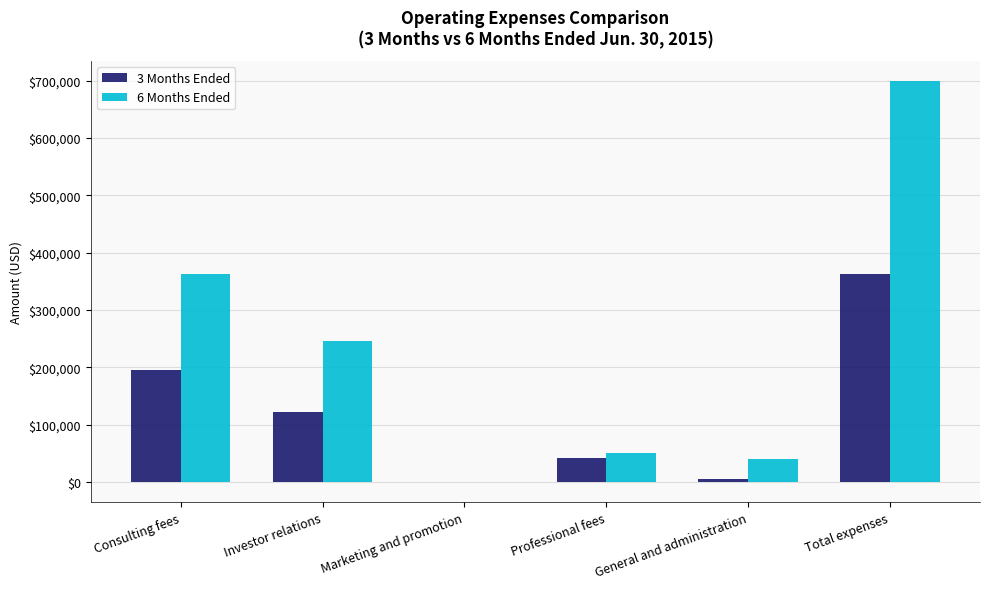

What is the spread (max minus min) of values at Professional fees?

8836